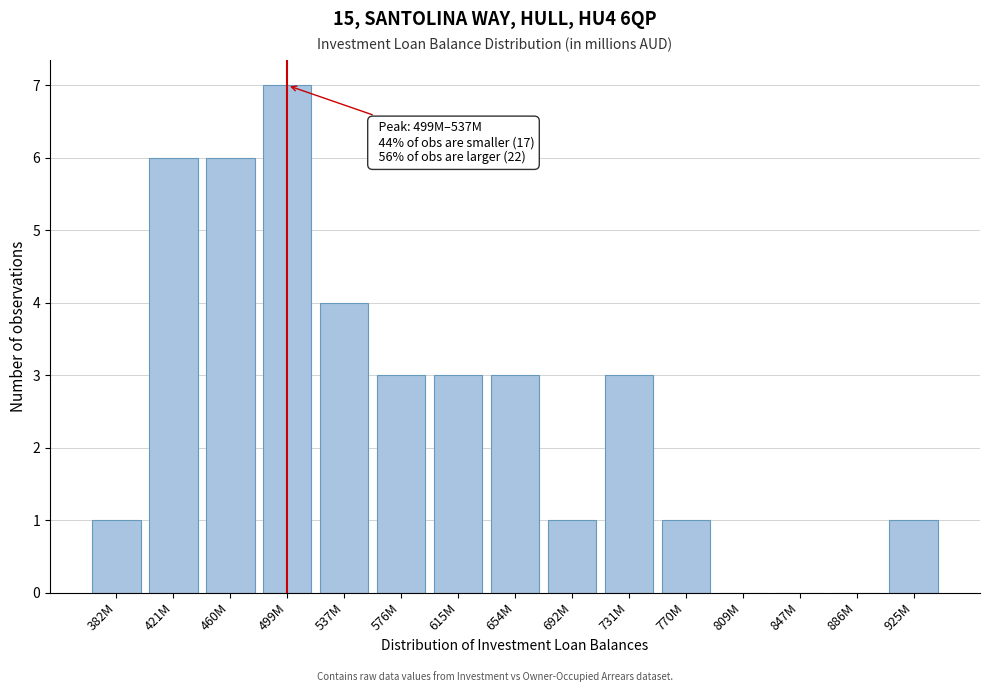

Reading left to right, extract all data points from this chart.

382M=1	421M=6	460M=6	499M=7	537M=4	576M=3	615M=3	654M=3	692M=1	731M=3	770M=1	809M=0	847M=0	886M=0	925M=1